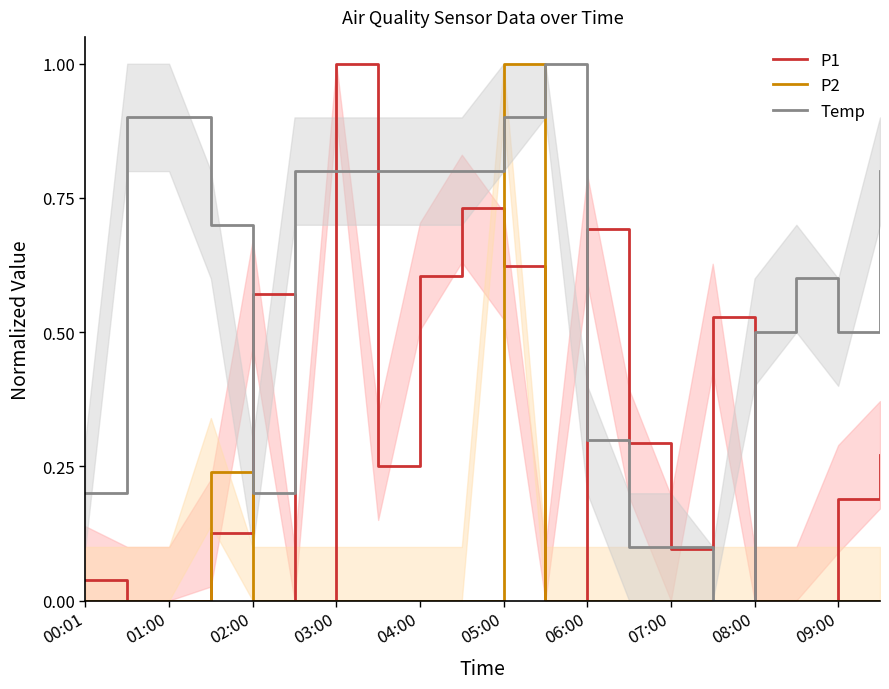

Is it true that P1 equals 0.6 at 04:00?

True